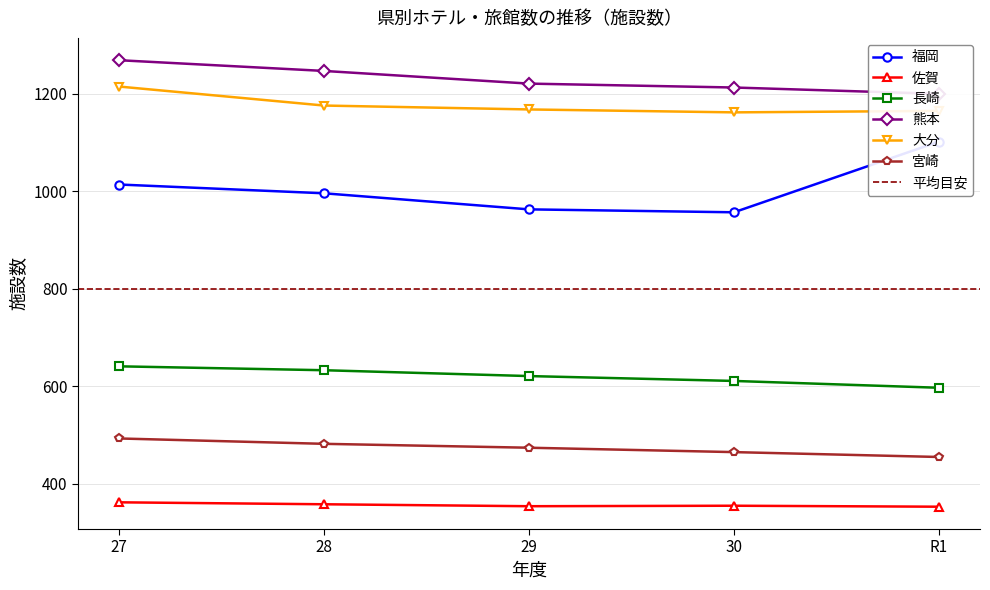

Is the value of 宮崎 at R1 greater than the value of 福岡 at R1?

No